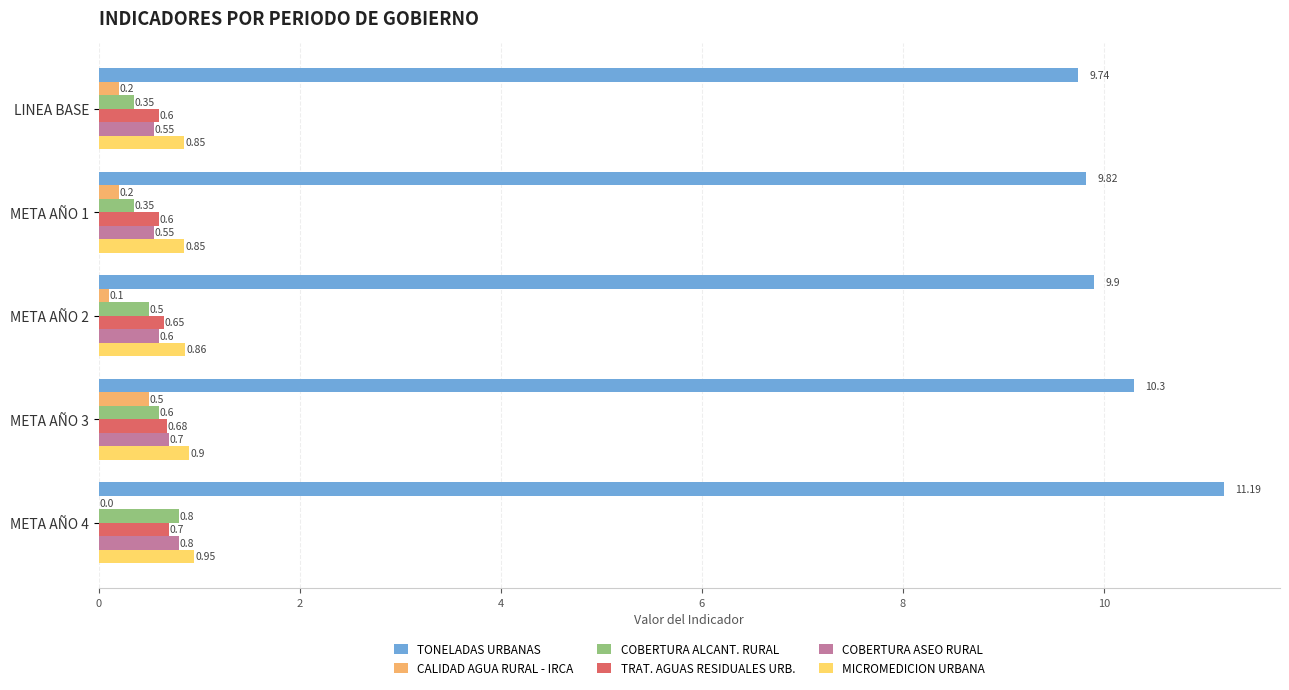

At which label does COBERTURA ASEO RURAL reach its peak?

META AÑO 4